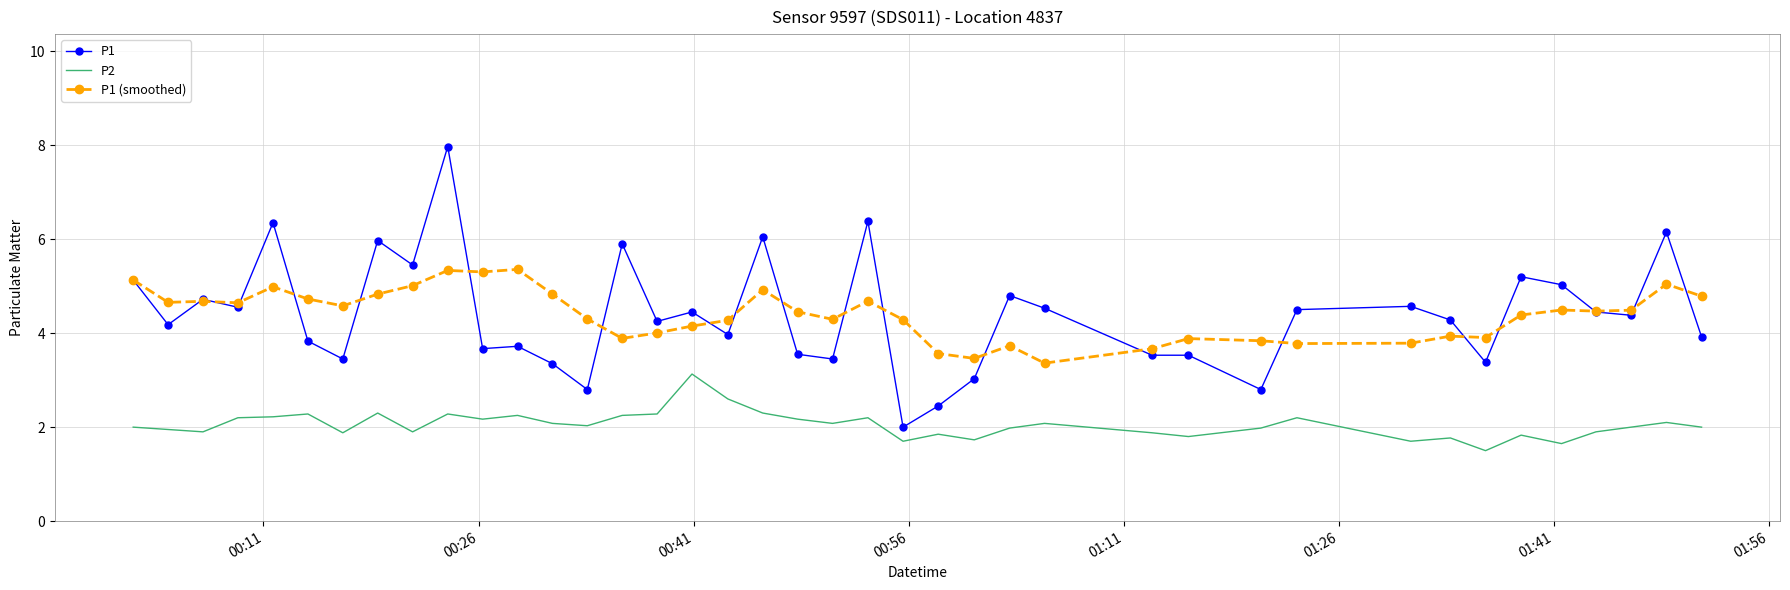

Which series has the widest spread of values?

P1